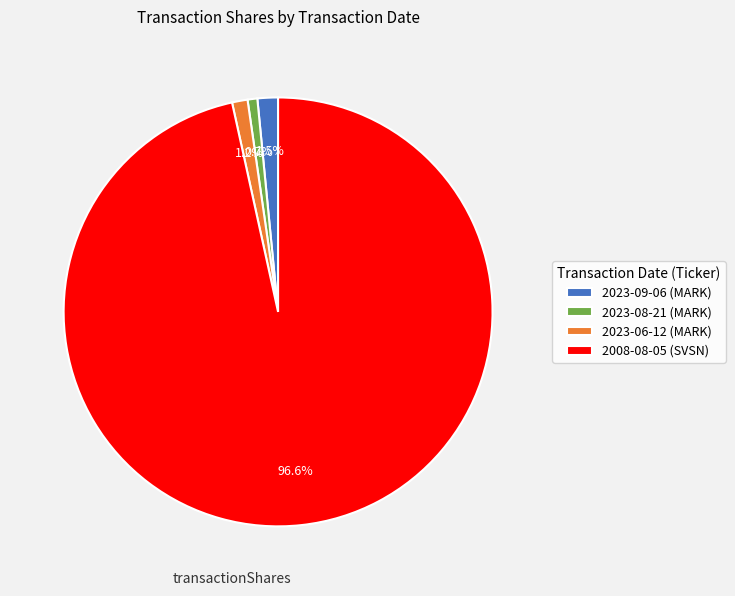

Which slice is the largest?

2008-08-05 (SVSN)